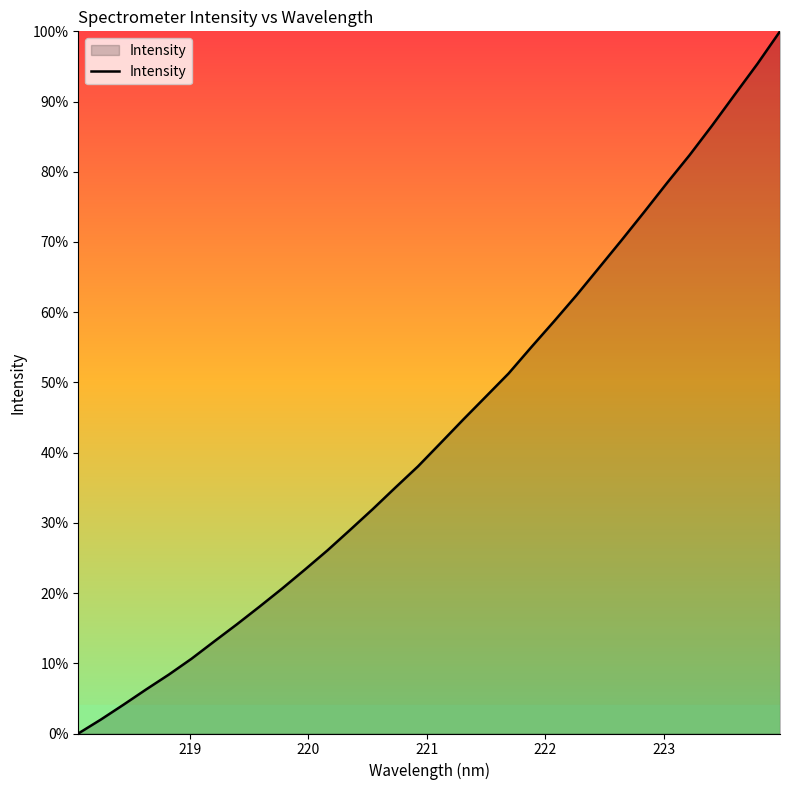

Reading left to right, extract all data points from this chart.

0.0	2.0	4.1	6.3	8.4	10.7	13.1	15.6	18.1	20.7	23.3	26.1	29.0	32.0	35.0	38.1	41.4	44.7	48.0	51.3	55.0	58.7	62.4	66.3	70.3	74.3	78.4	82.4	86.6	91.0	95.4	100.0